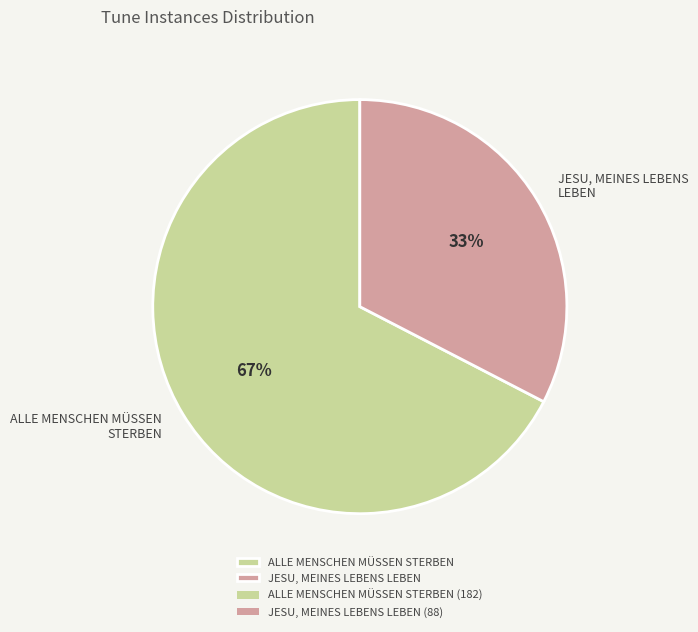

To the nearest percent, what portion does ALLE MENSCHEN MÜSSEN STERBEN represent?

67%